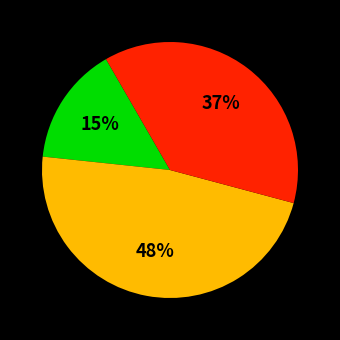

Is there any slice that represents more than half of the pie?

No